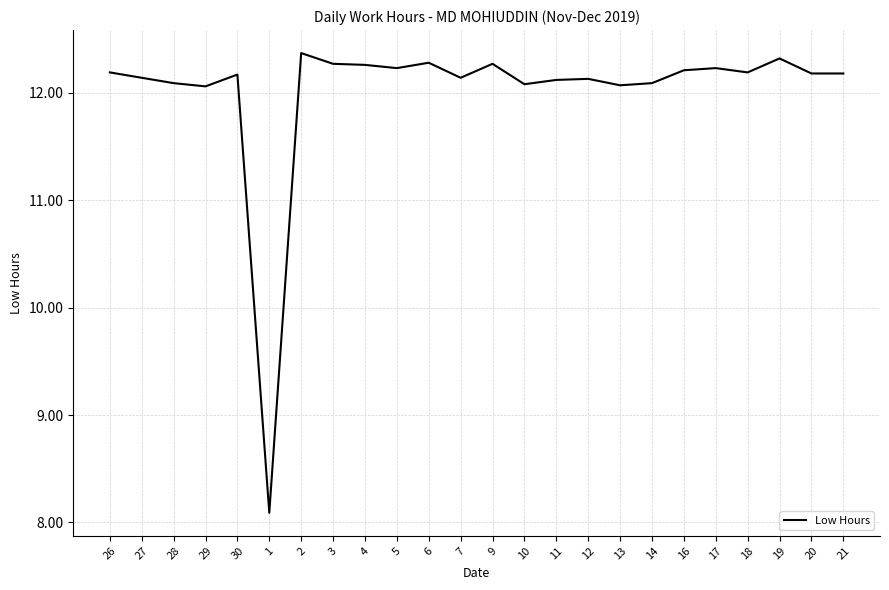

Reading left to right, list all the values displayed in this chart.

26=12.2	27=12.1	28=12.1	29=12.1	30=12.2	1=8.1	2=12.4	3=12.3	4=12.3	5=12.2	6=12.3	7=12.1	9=12.3	10=12.1	11=12.1	12=12.1	13=12.1	14=12.1	16=12.2	17=12.2	18=12.2	19=12.3	20=12.2	21=12.2